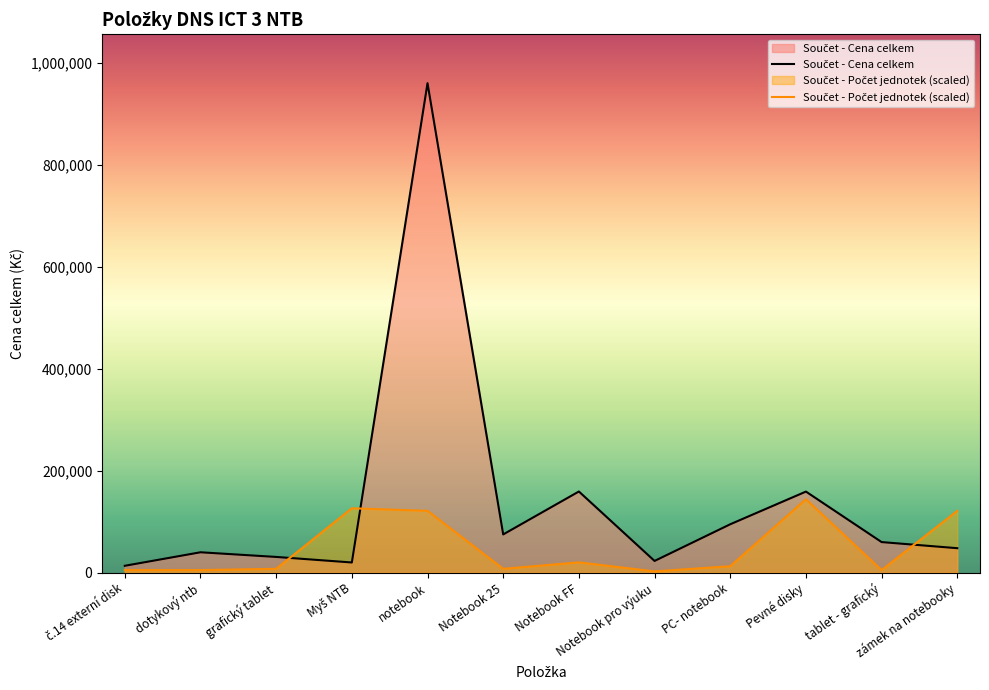

Which series has the largest total across all categories?

Součet - Cena celkem